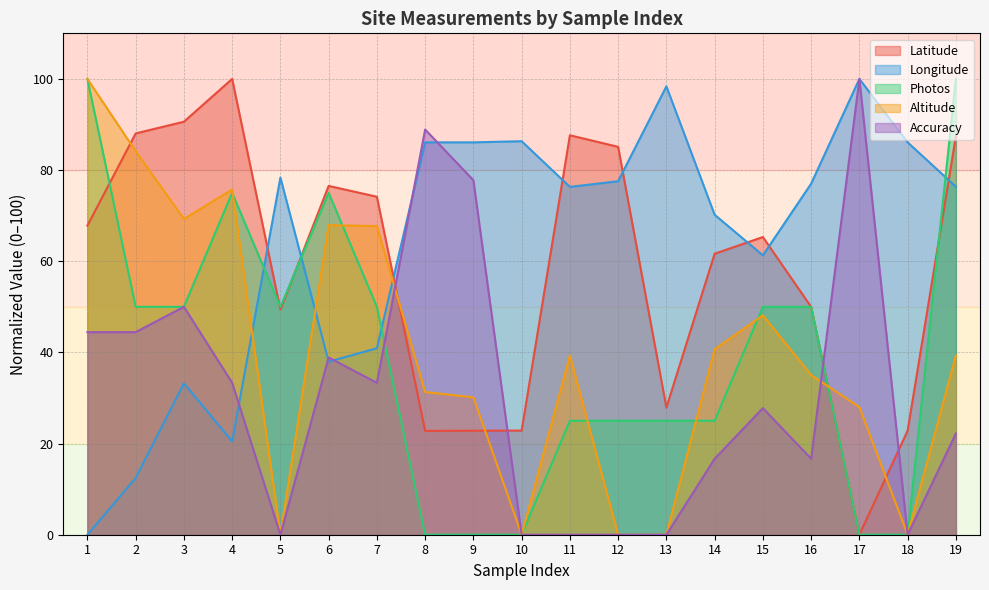

Reading left to right, transcribe all the data shown in this chart.

Latitude: 1=67.8	2=88.0	3=90.6	4=100.0	5=49.4	6=76.5	7=74.1	8=22.8	9=22.8	10=22.9	11=87.6	12=85.1	13=27.9	14=61.6	15=65.3	16=50.0	17=0.0	18=22.8	19=87.4
Longitude: 1=0.0	2=12.4	3=33.2	4=20.5	5=78.4	6=38.0	7=40.9	8=86.1	9=86.1	10=86.3	11=76.3	12=77.6	13=98.4	14=70.2	15=61.3	16=77.0	17=100.0	18=86.1	19=76.3
Photos: 1=100.0	2=50.0	3=50.0	4=75.0	5=50.0	6=75.0	7=50.0	8=0.0	9=0.0	10=0.0	11=25.0	12=25.0	13=25.0	14=25.0	15=50.0	16=50.0	17=0.0	18=0.0	19=100.0
Altitude: 1=100.0	2=84.1	3=69.3	4=75.7	5=0.0	6=67.9	7=67.7	8=31.3	9=30.1	10=0.0	11=39.3	12=0.0	13=0.0	14=40.7	15=48.1	16=35.0	17=28.0	18=0.0	19=39.3
Accuracy: 1=44.4	2=44.4	3=50.0	4=33.3	5=0.0	6=38.9	7=33.3	8=88.9	9=77.8	10=0.0	11=0.0	12=0.0	13=0.0	14=16.7	15=27.8	16=16.7	17=100.0	18=0.0	19=22.2